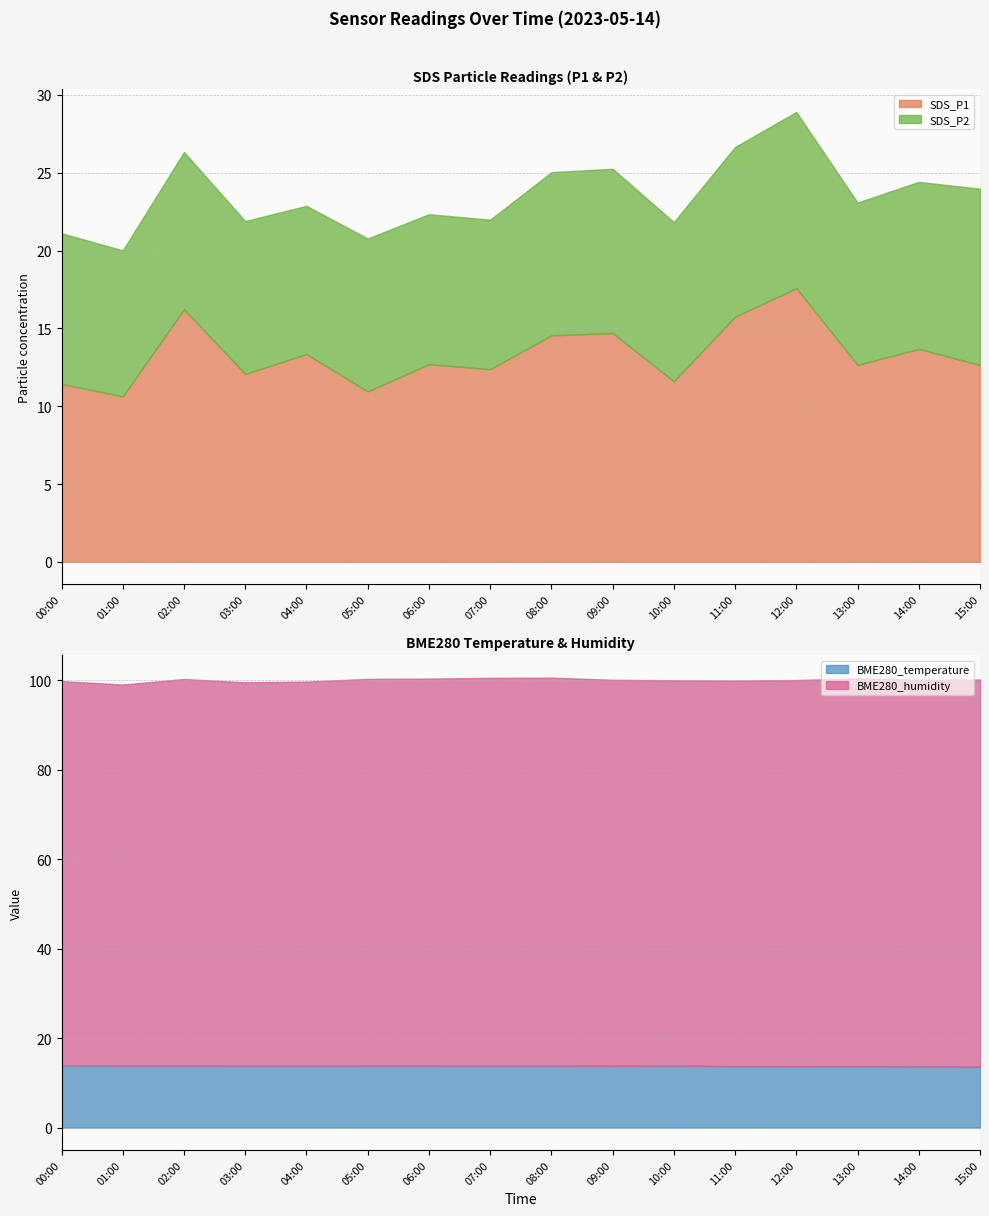

Rank the series by their maximum value, from highest to lowest.

BME280_humidity, SDS_P1, BME280_temperature, SDS_P2